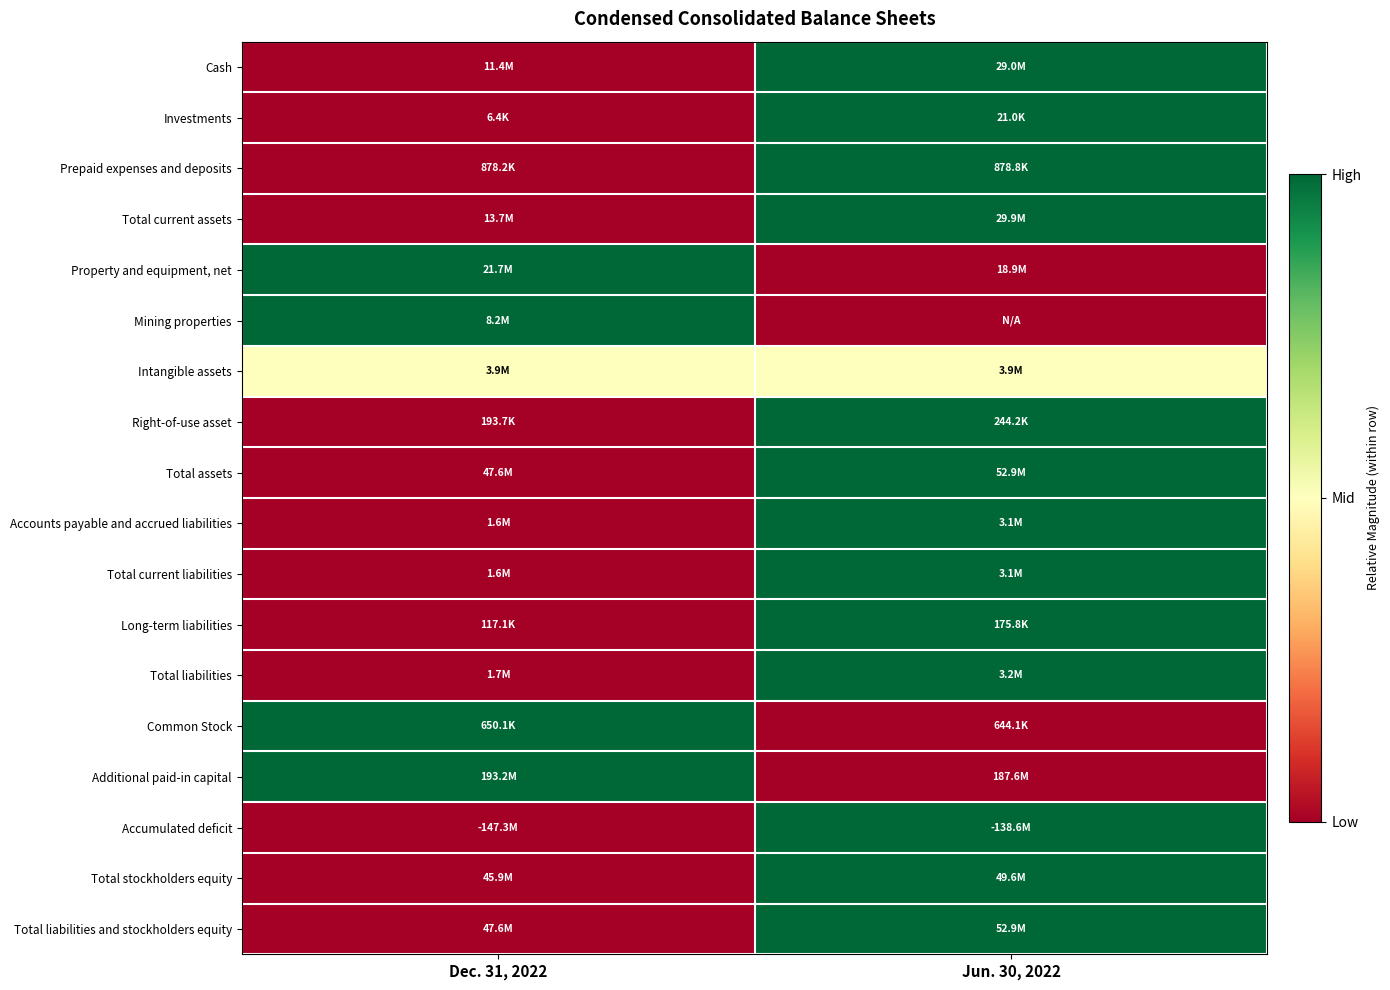

Reading left to right, what are all the values shown in this chart?

Cash: Dec. 31, 2022=0.0	Jun. 30, 2022=1.0
Investments: Dec. 31, 2022=0.0	Jun. 30, 2022=1.0
Prepaid expenses and deposits: Dec. 31, 2022=0.0	Jun. 30, 2022=1.0
Total current assets: Dec. 31, 2022=0.0	Jun. 30, 2022=1.0
Property and equipment, net: Dec. 31, 2022=1.0	Jun. 30, 2022=0.0
Mining properties: Dec. 31, 2022=1.0	Jun. 30, 2022=0.0
Intangible assets: Dec. 31, 2022=0.5	Jun. 30, 2022=0.5
Right-of-use asset: Dec. 31, 2022=0.0	Jun. 30, 2022=1.0
Total assets: Dec. 31, 2022=0.0	Jun. 30, 2022=1.0
Accounts payable and accrued liabilities: Dec. 31, 2022=0.0	Jun. 30, 2022=1.0
Total current liabilities: Dec. 31, 2022=0.0	Jun. 30, 2022=1.0
Long-term liabilities: Dec. 31, 2022=0.0	Jun. 30, 2022=1.0
Total liabilities: Dec. 31, 2022=0.0	Jun. 30, 2022=1.0
Common Stock: Dec. 31, 2022=1.0	Jun. 30, 2022=0.0
Additional paid-in capital: Dec. 31, 2022=1.0	Jun. 30, 2022=0.0
Accumulated deficit: Dec. 31, 2022=0.0	Jun. 30, 2022=1.0
Total stockholders equity: Dec. 31, 2022=0.0	Jun. 30, 2022=1.0
Total liabilities and stockholders equity: Dec. 31, 2022=0.0	Jun. 30, 2022=1.0